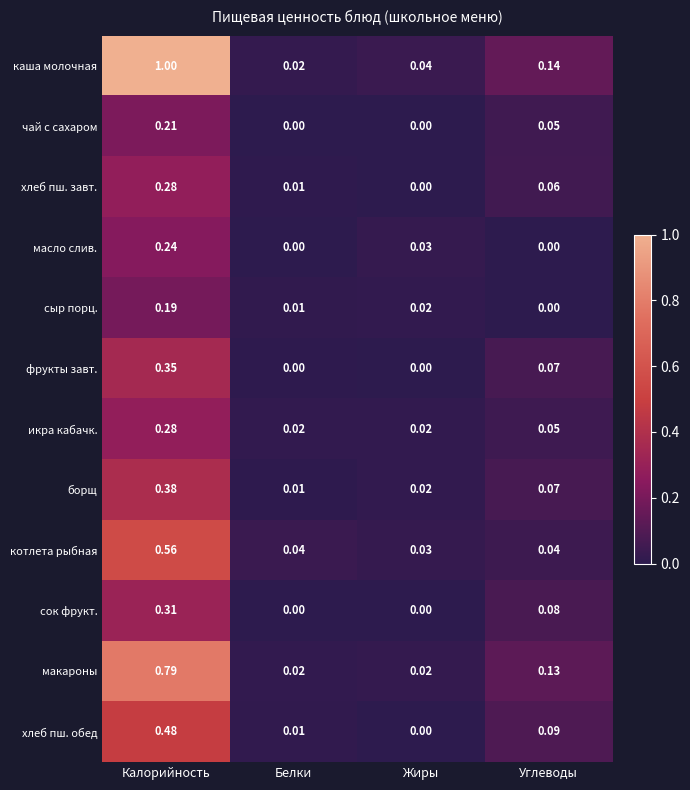

Which category has the highest value across all series?

Калорийность